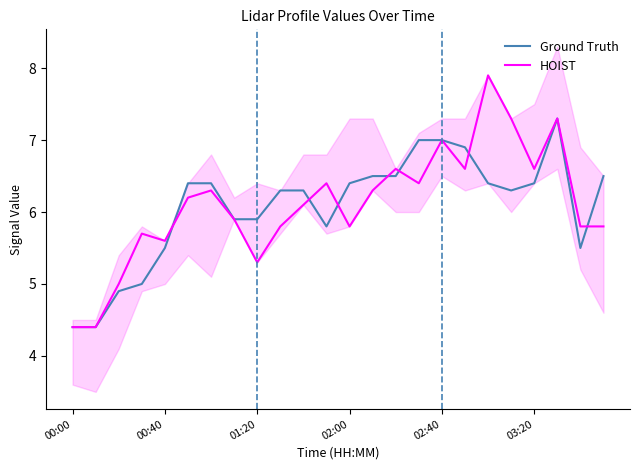

Rank the series by their average value, from lowest to highest.

Ground Truth, HOIST